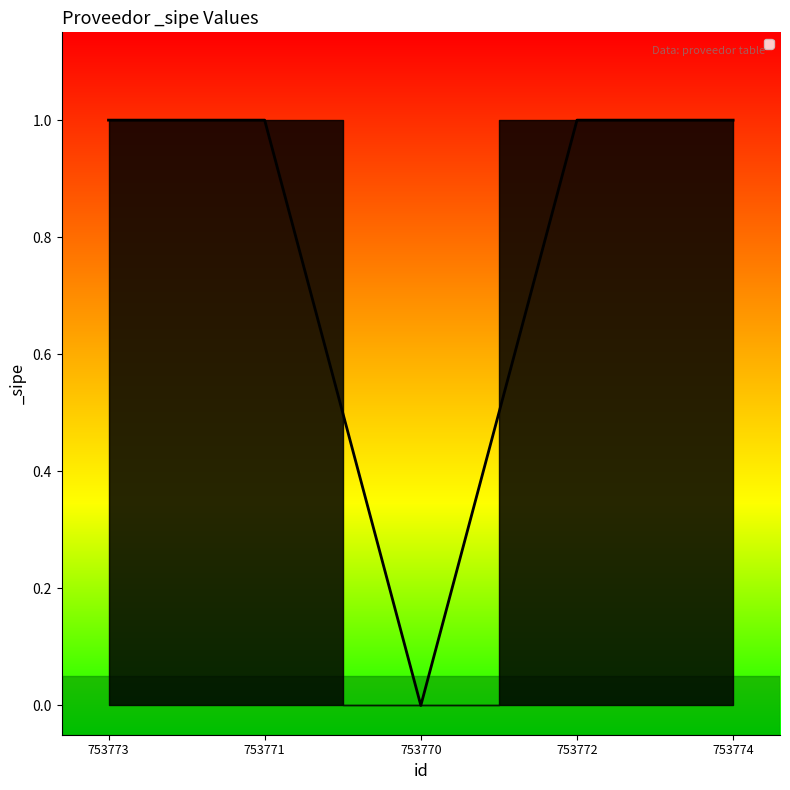

What position from the right is 753771?

4